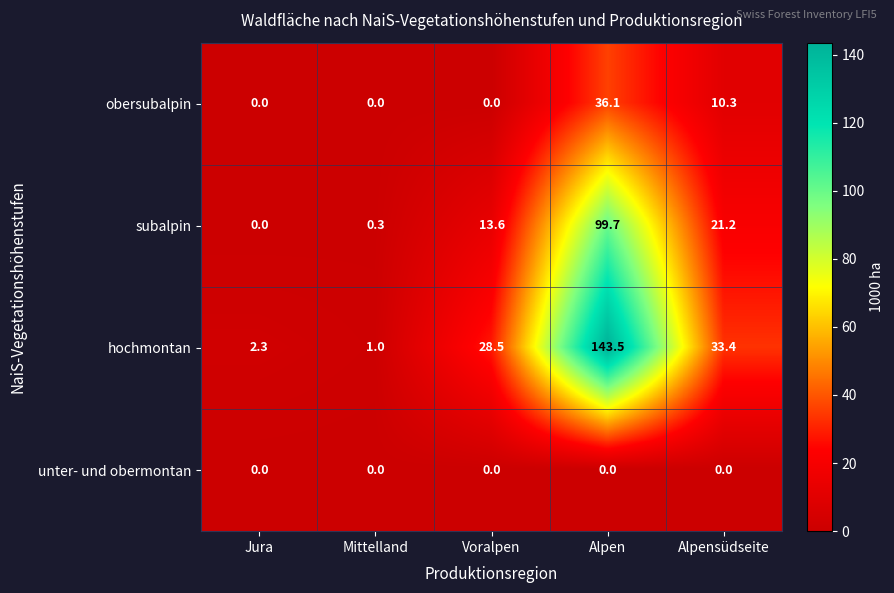

Count the number of data series in this chart.

4